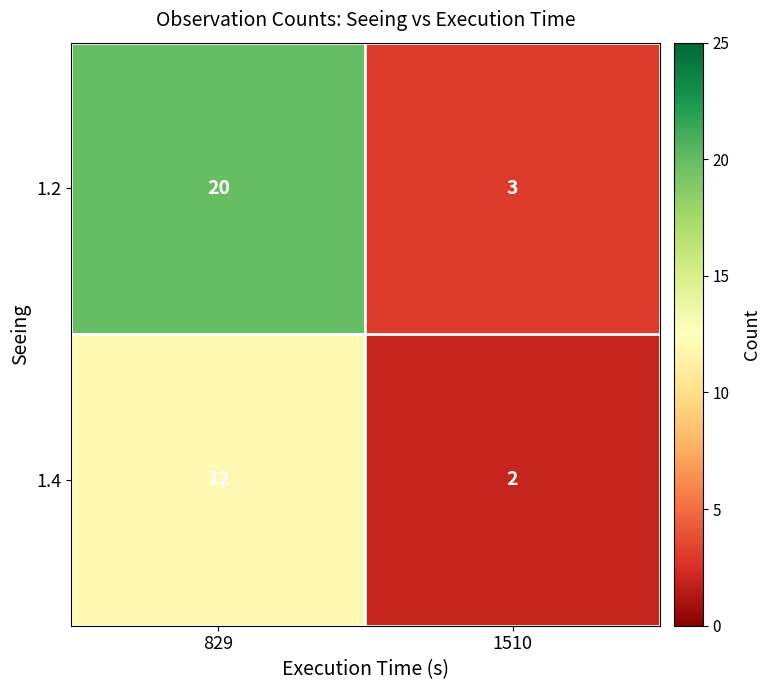

Rank the series at 1510 from lowest to highest value.

1.4, 1.2